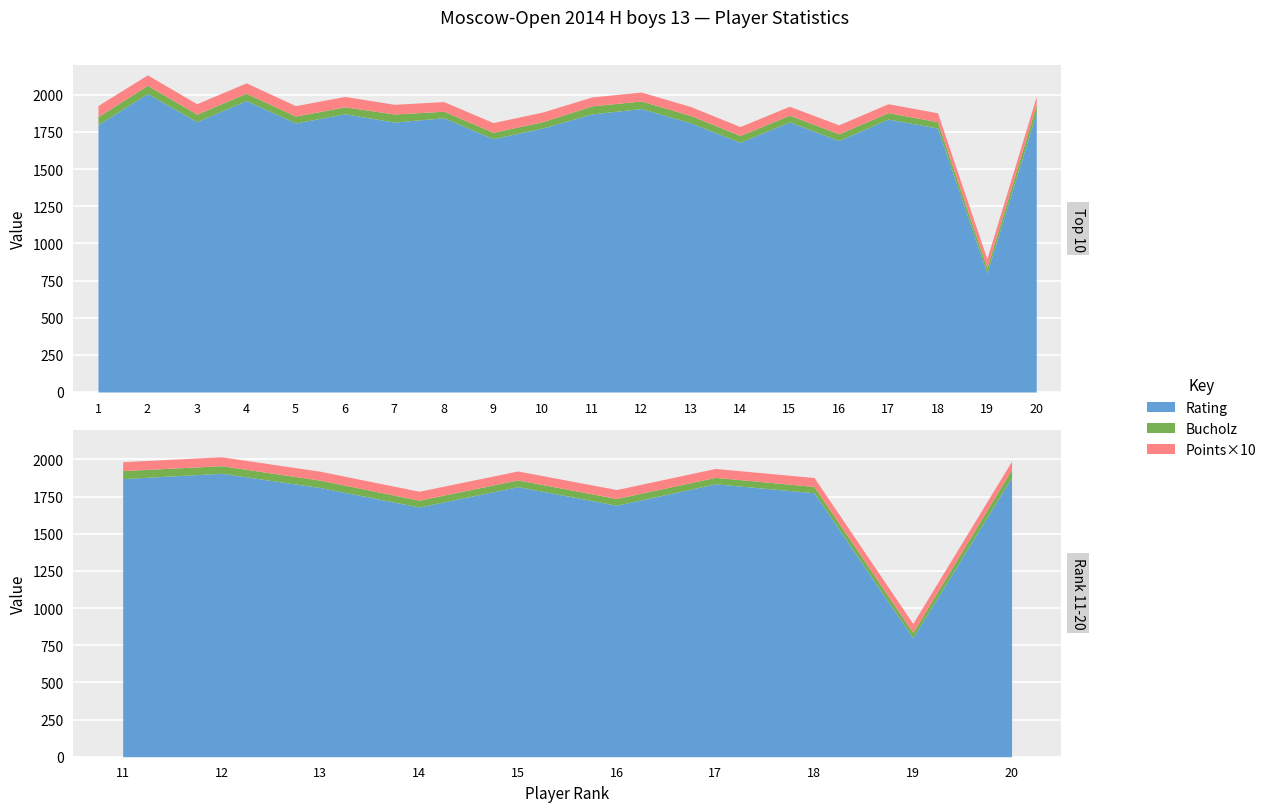

Is it true that Bucholz equals 43.5 at 9?

True